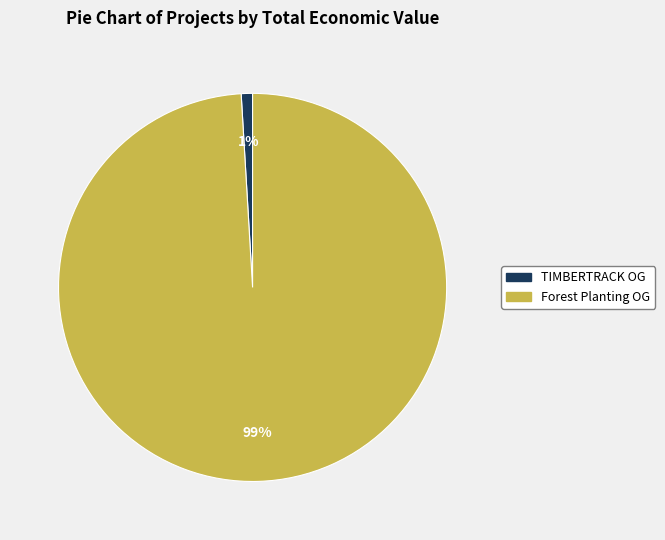

Is there a majority slice in this chart?

Yes